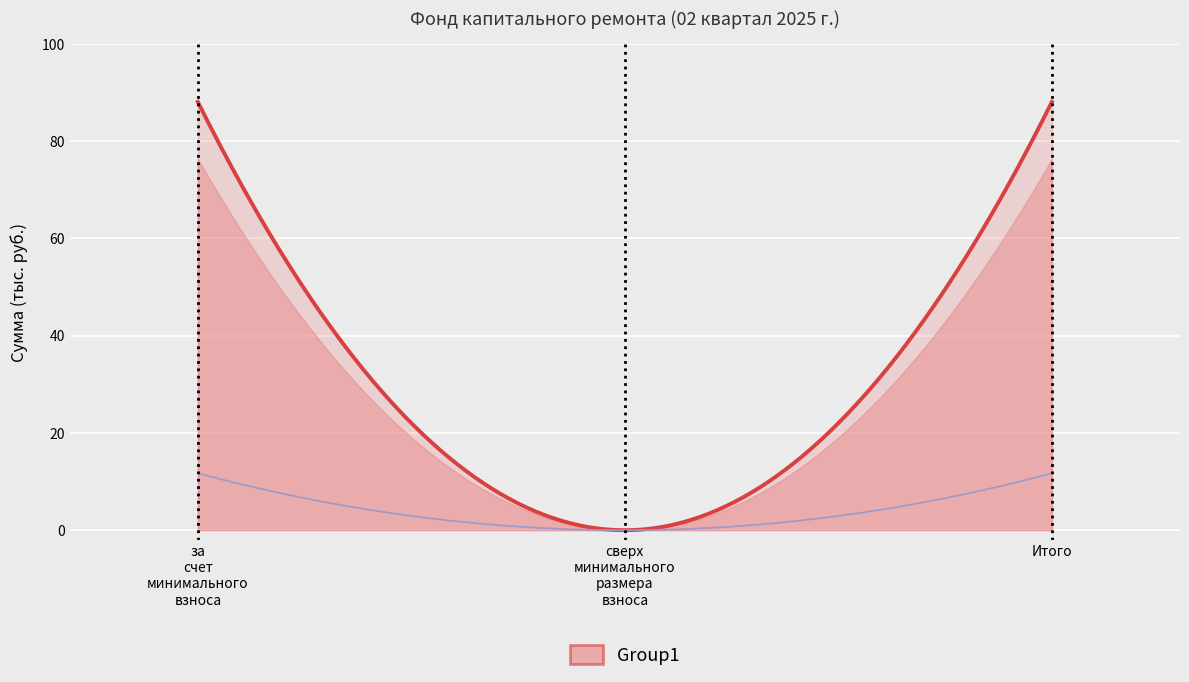

At which label does остаток_конец reach its minimum?

сверх минимального размера взноса